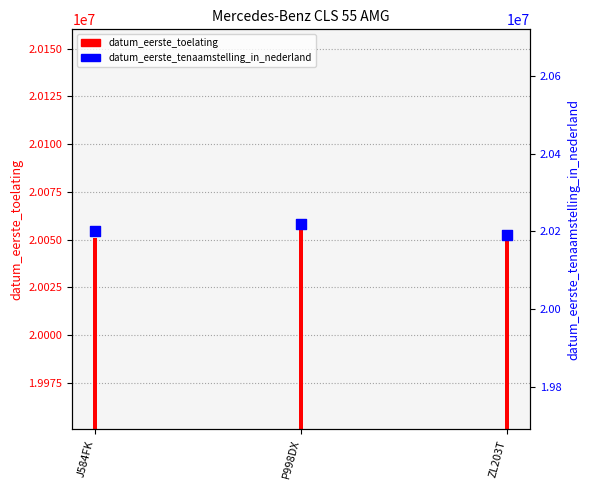

At how many categories does at least one series exceed 20217992?

1